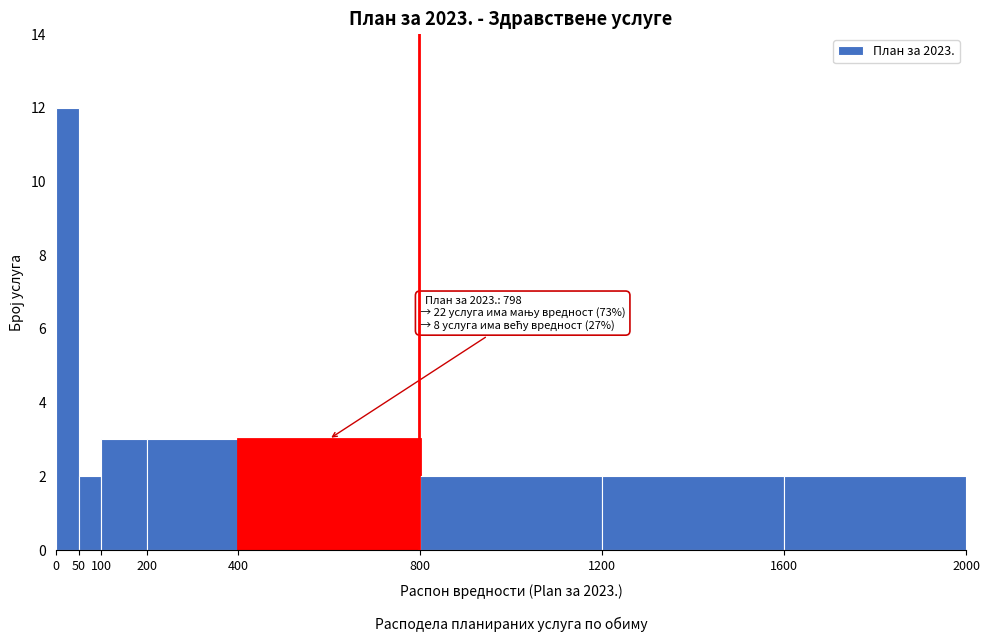

Which range on the x-axis has the tallest bar?

0 to 50